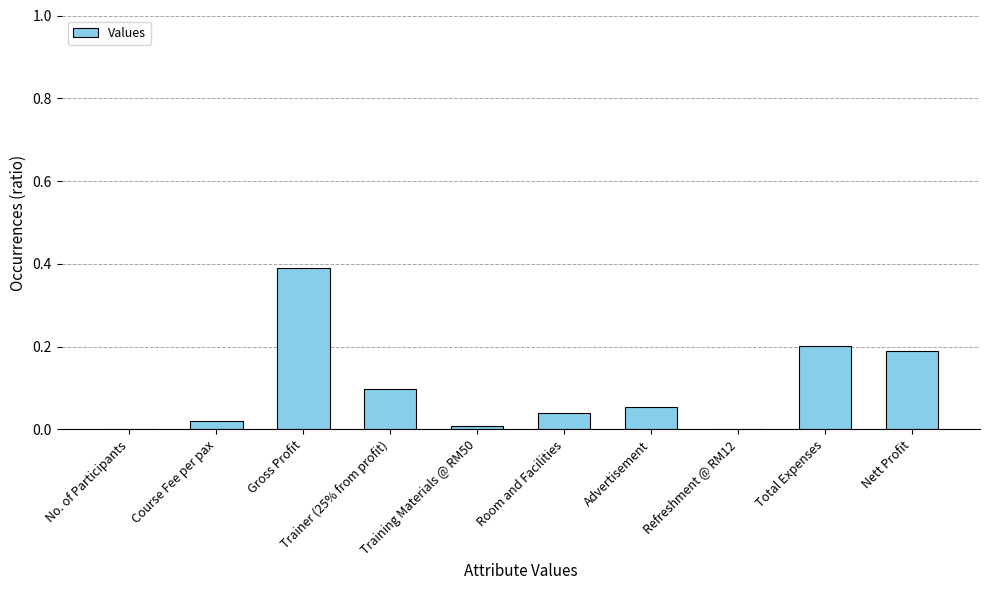

Which has a higher value, Course Fee per pax or Gross Profit?

Gross Profit